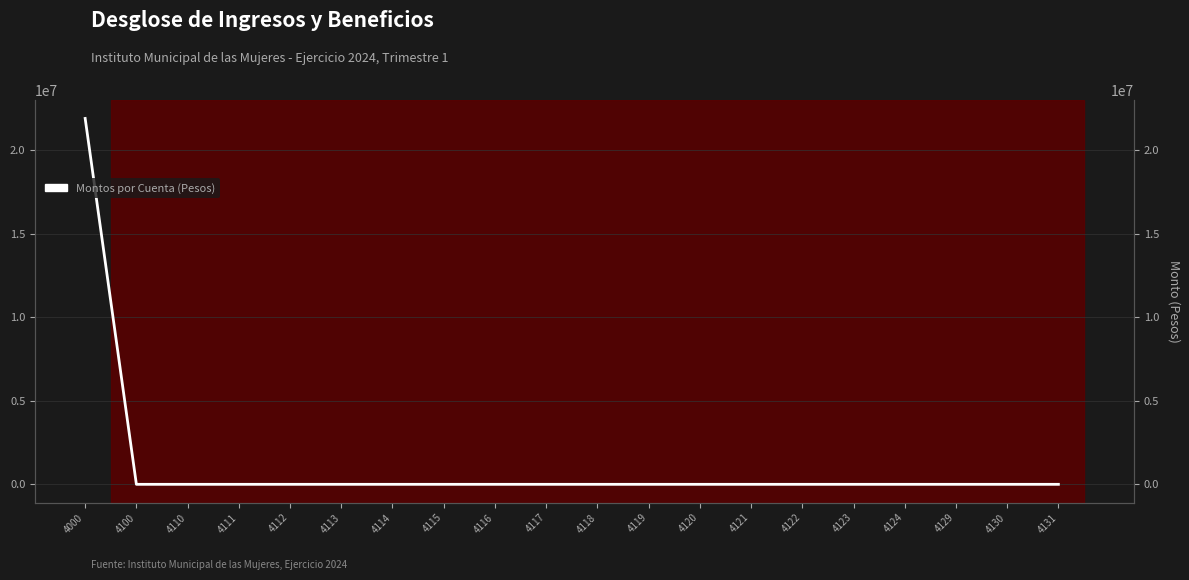

Is it true that the value at 4117 is 14136559.5?

False